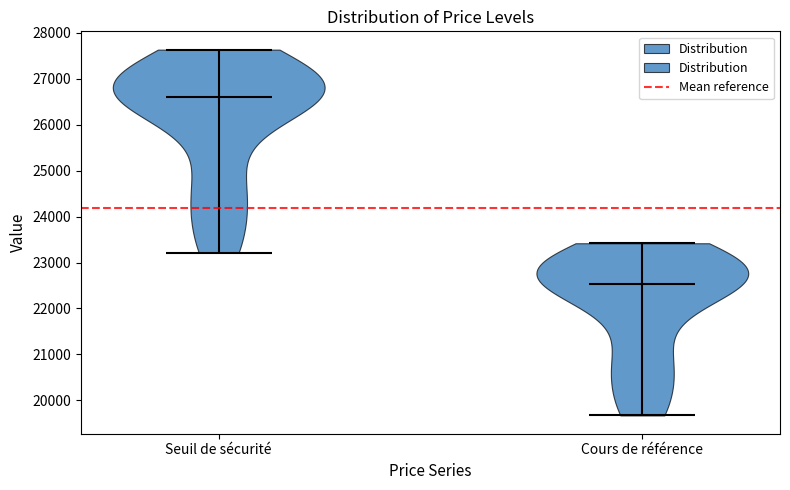

Reading left to right, read every violin against the y-axis: where its median line is, and the lowest and highest points it reaches. The values are not printed on the chart, so give them approximately, as read against the axis.

Seuil de sécurité: median line 26600, lowest point 23200, highest point 27600
Cours de référence: median line 22500, lowest point 19700, highest point 23400